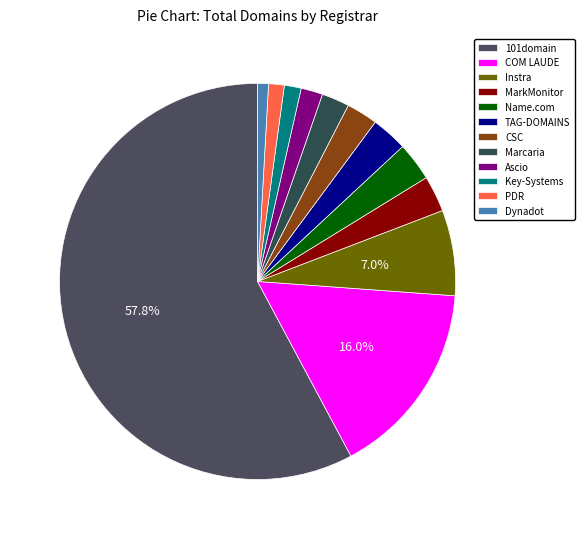

Is there any slice that represents more than half of the pie?

Yes